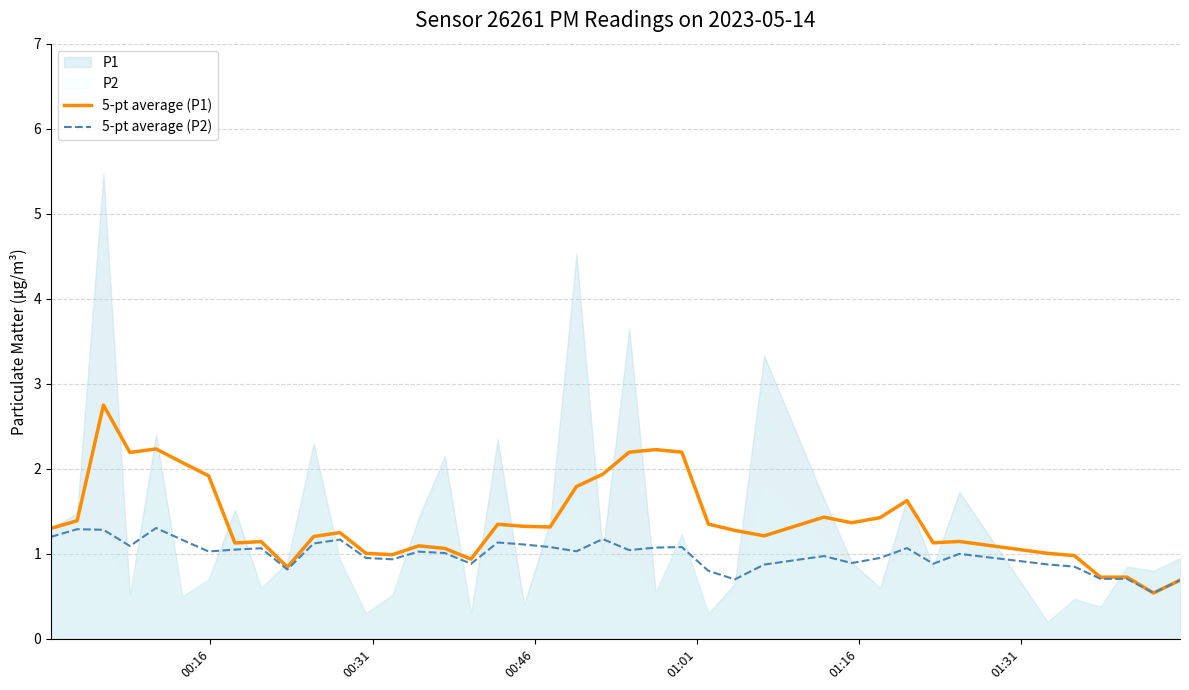

What is the minimum value for 5-pt average (P1)?

0.5